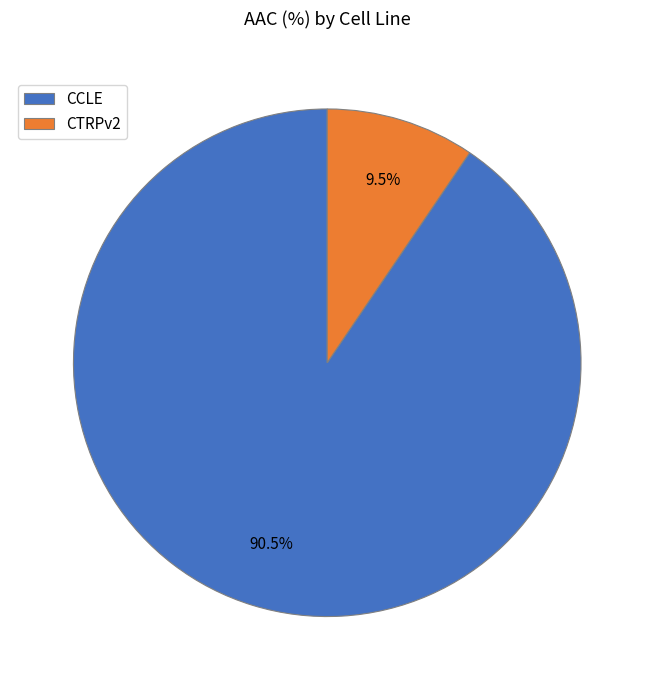

Which has a higher value, CCLE or CTRPv2?

CCLE